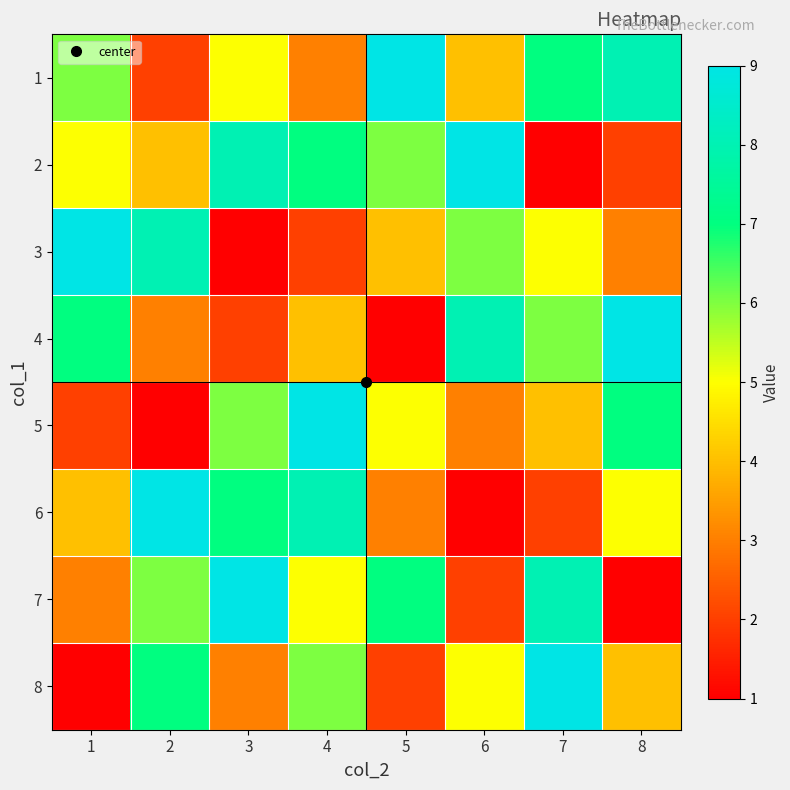

Which series has the largest range (max minus min)?

2